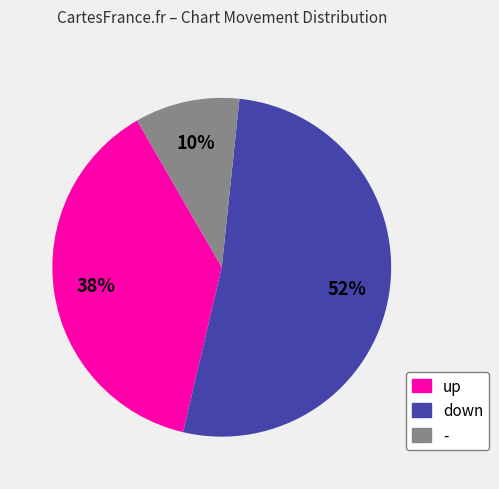

True or false: up accounts for 38% of the total.

True